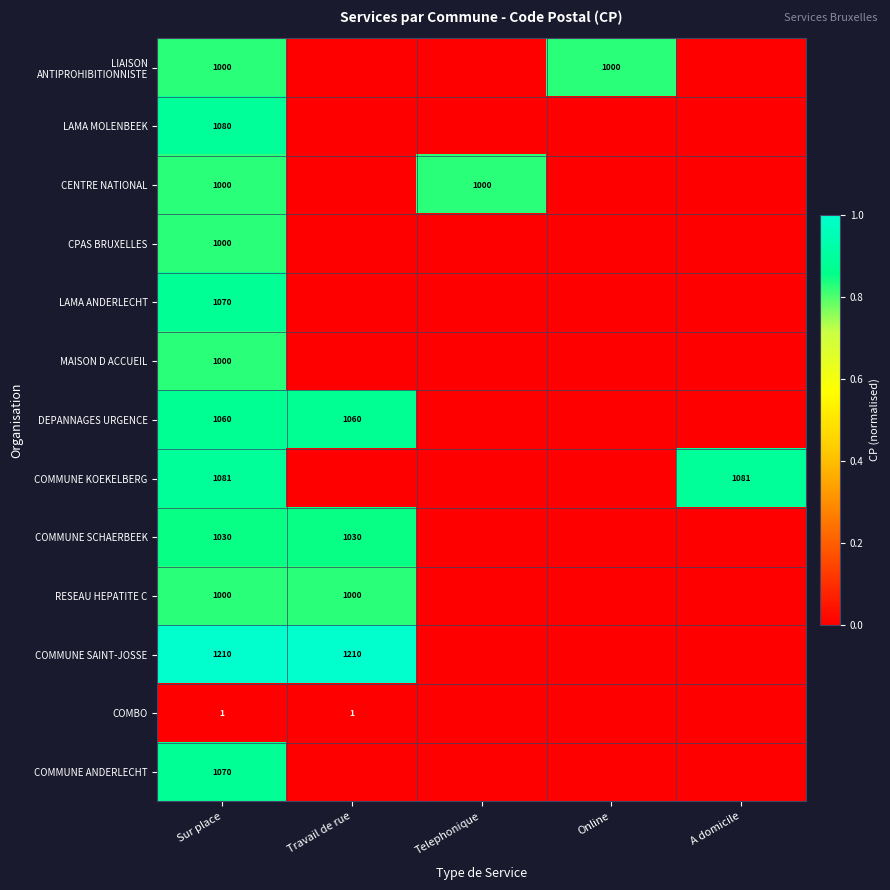

Is it true that LAMA MOLENBEEK equals 681 at Sur place?

False